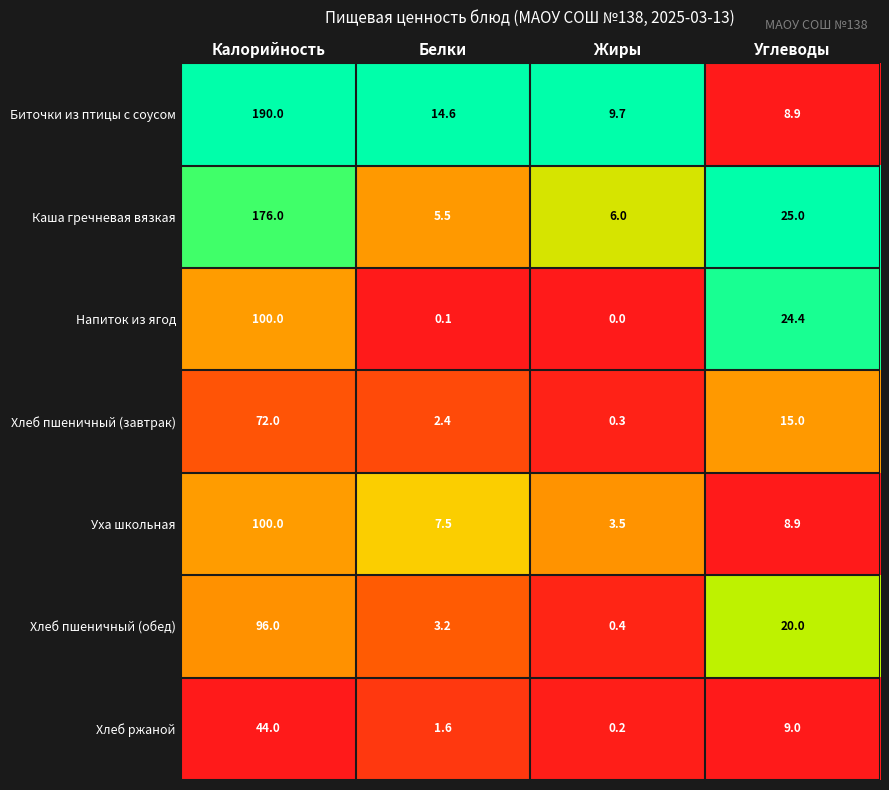

At how many categories does at least one series exceed 0?

4